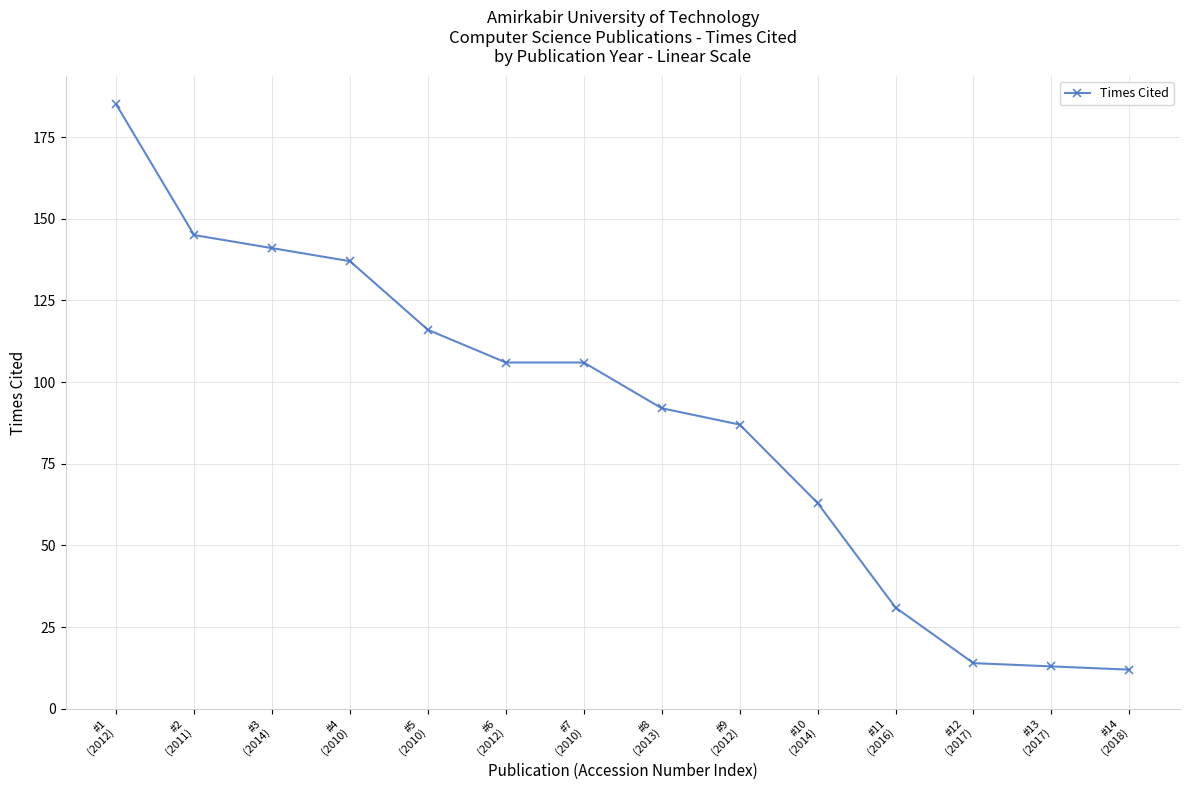

What is the change in value from #3
(2014) to #14
(2018)?

-129